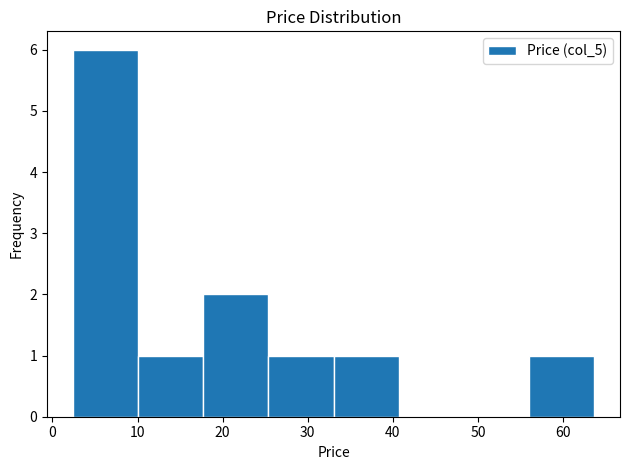

Reading left to right, list every bar in this chart as the range it spans on the x-axis followed by its height. Neither the bar edges nor the heights are printed on the chart, so give them approximately, as read against the axes.

2 to 10: 6
10 to 18: 1
18 to 25: 2
25 to 33: 1
33 to 41: 1
41 to 48: 0
48 to 56: 0
56 to 64: 1